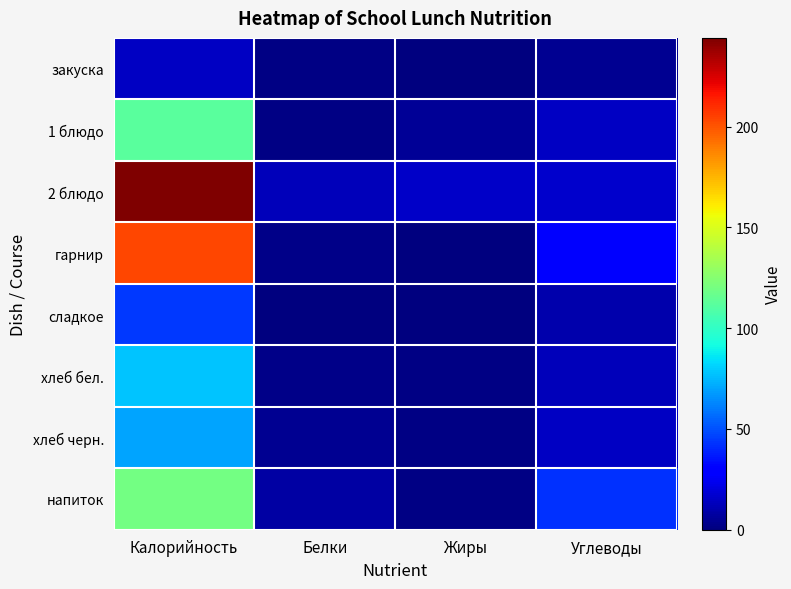

What is the total value across all series at Жиры?

23.9